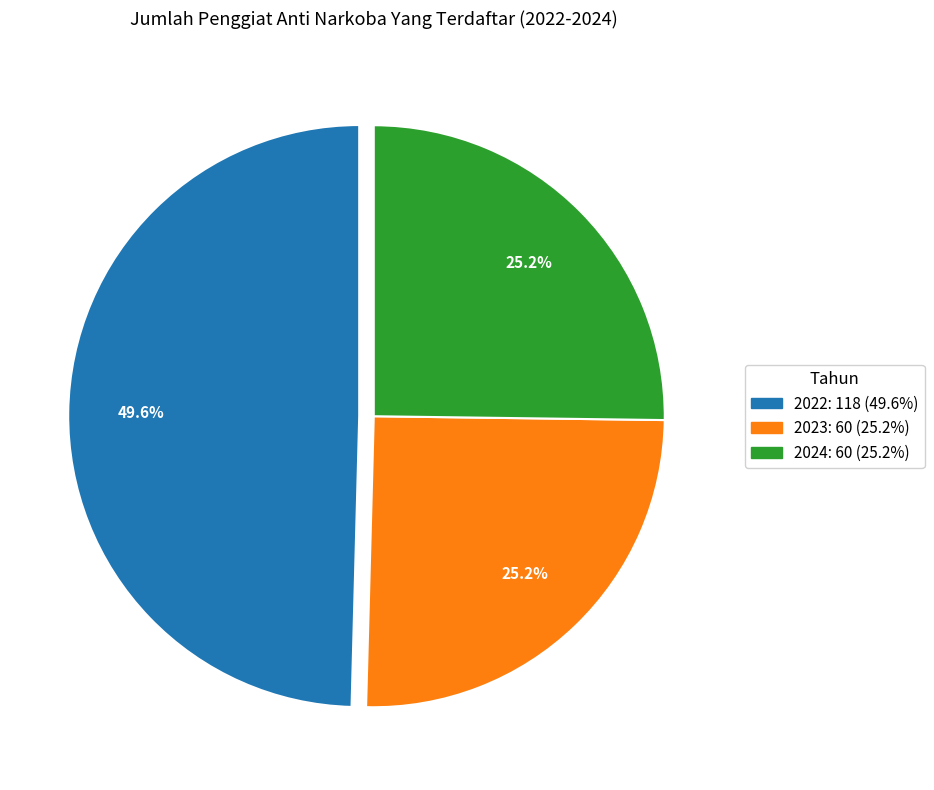

What is the total percentage of 2024 and 2023?

50.4%